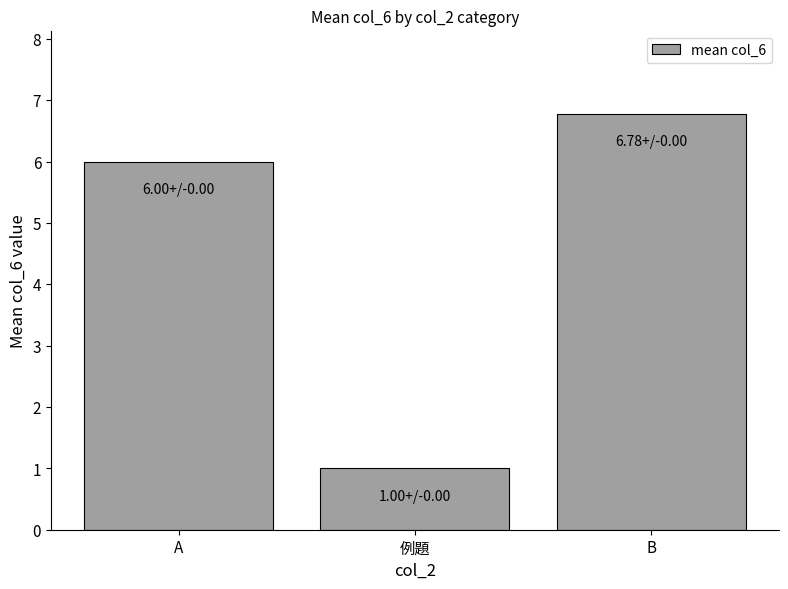

Where is the data nearest to the value 3?

例題